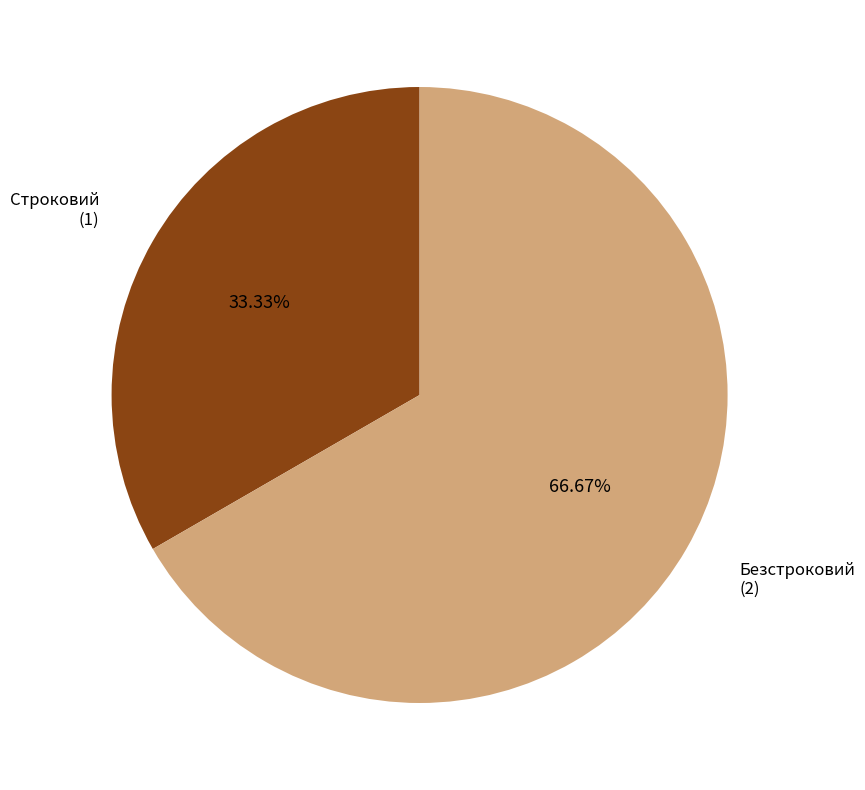

Is there any slice that represents more than half of the pie?

Yes